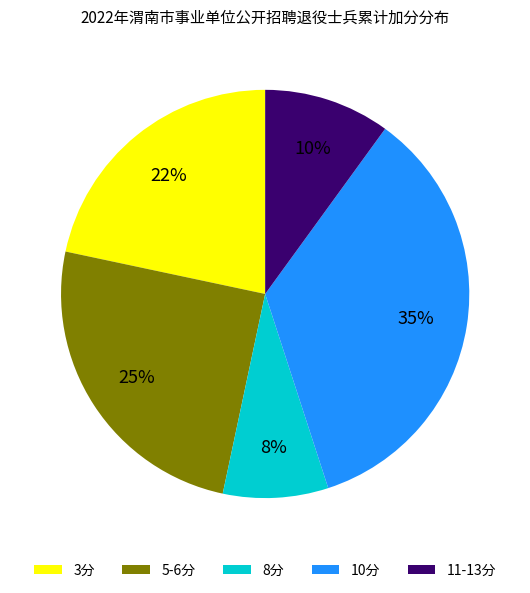

Is there any slice that represents more than half of the pie?

No